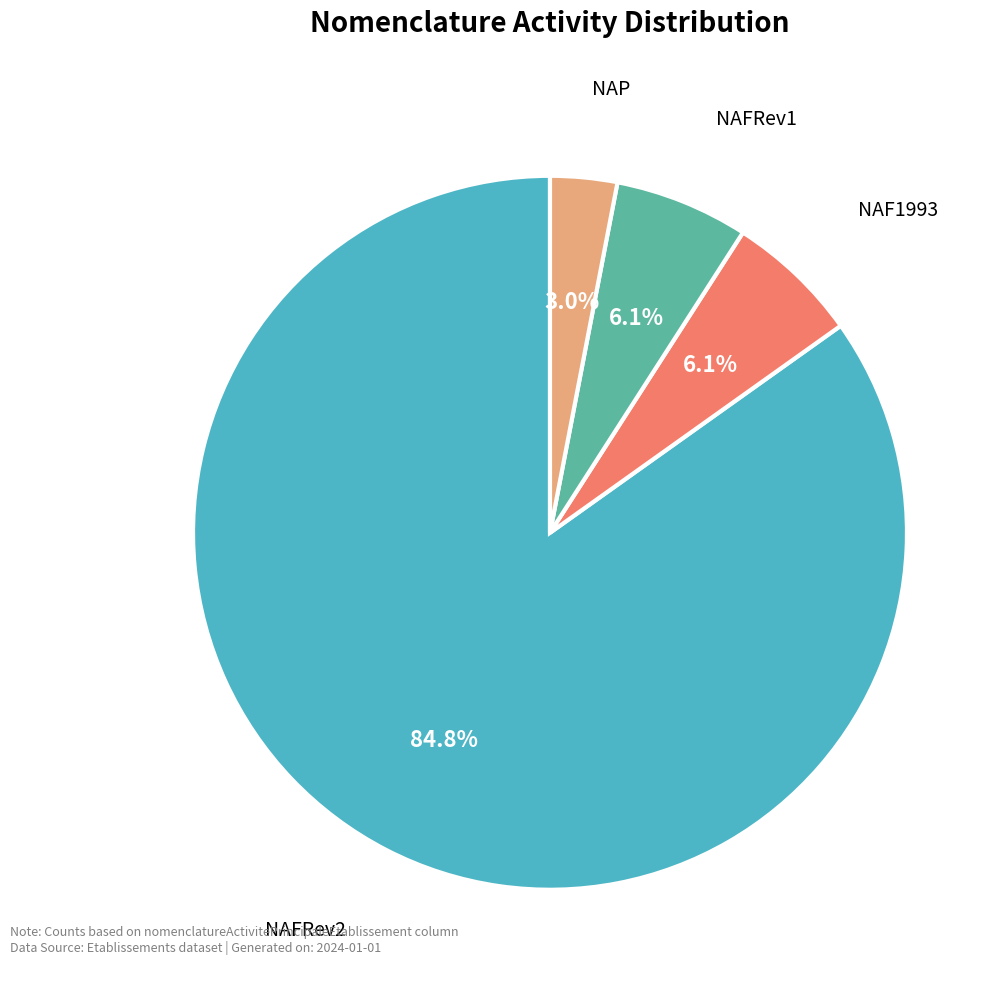

What is the ratio of the value at NAF1993 to the value at NAFRev1?

1.0